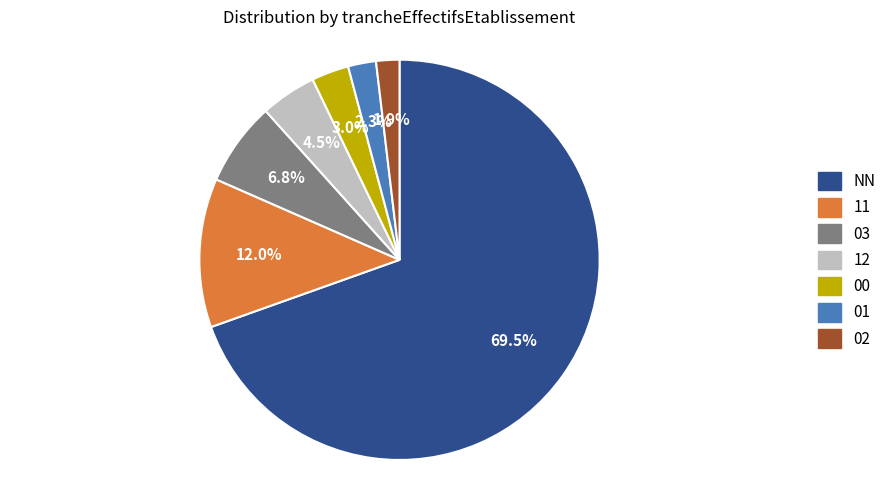

Count the number of slices in the pie.

7